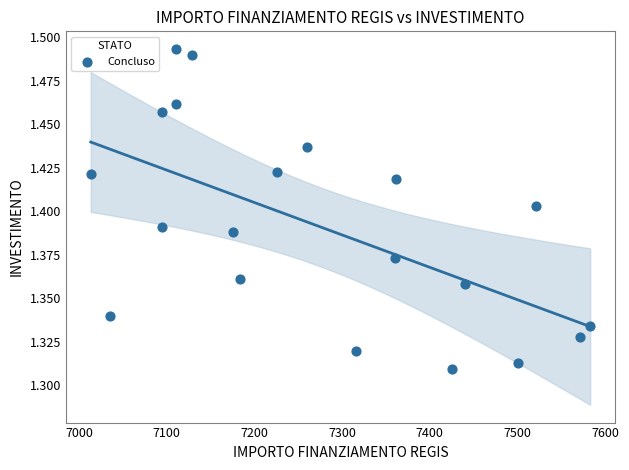

What is the range of X values (max minus min)?

569.6